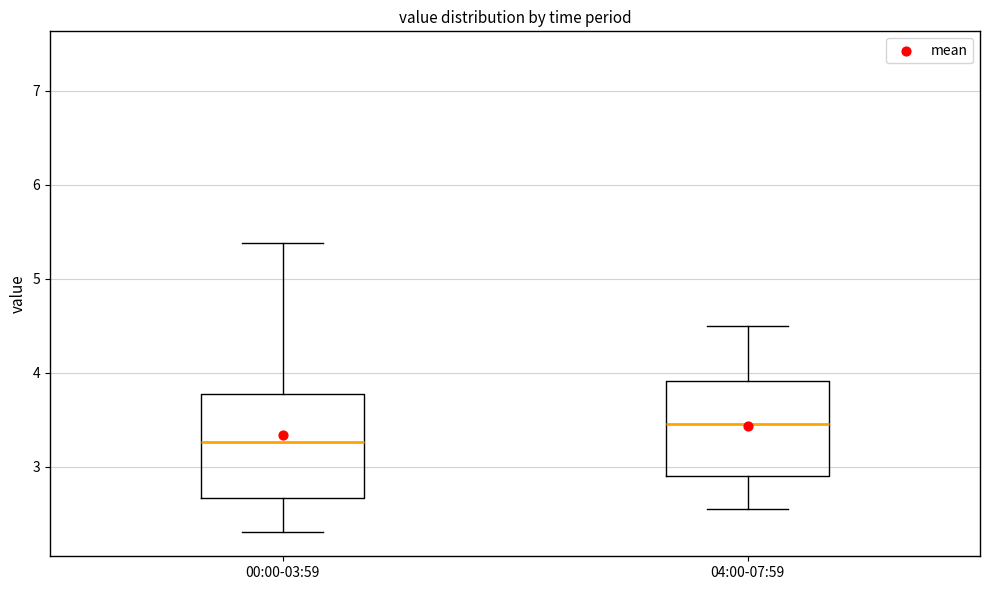

Reading left to right, read every box against the y-axis: the position of its median line, the range the box covers, and the ends of its whiskers. The values are not printed on the chart, so give them approximately, as read against the axis.

00:00-03:59: median 3.3, box 2.7 to 3.8, whiskers 2.3 to 5.4
04:00-07:59: median 3.5, box 2.9 to 3.9, whiskers 2.6 to 4.5